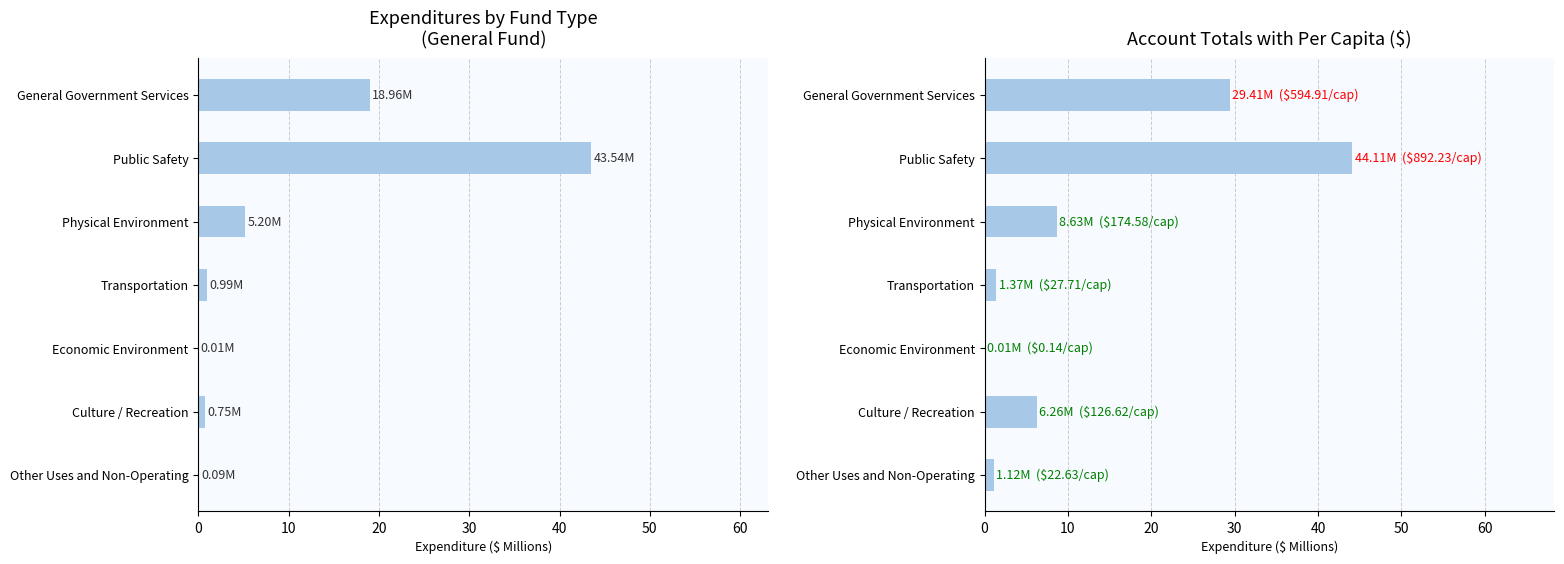

What is the difference between the second highest and second lowest values in the General series?

18.9